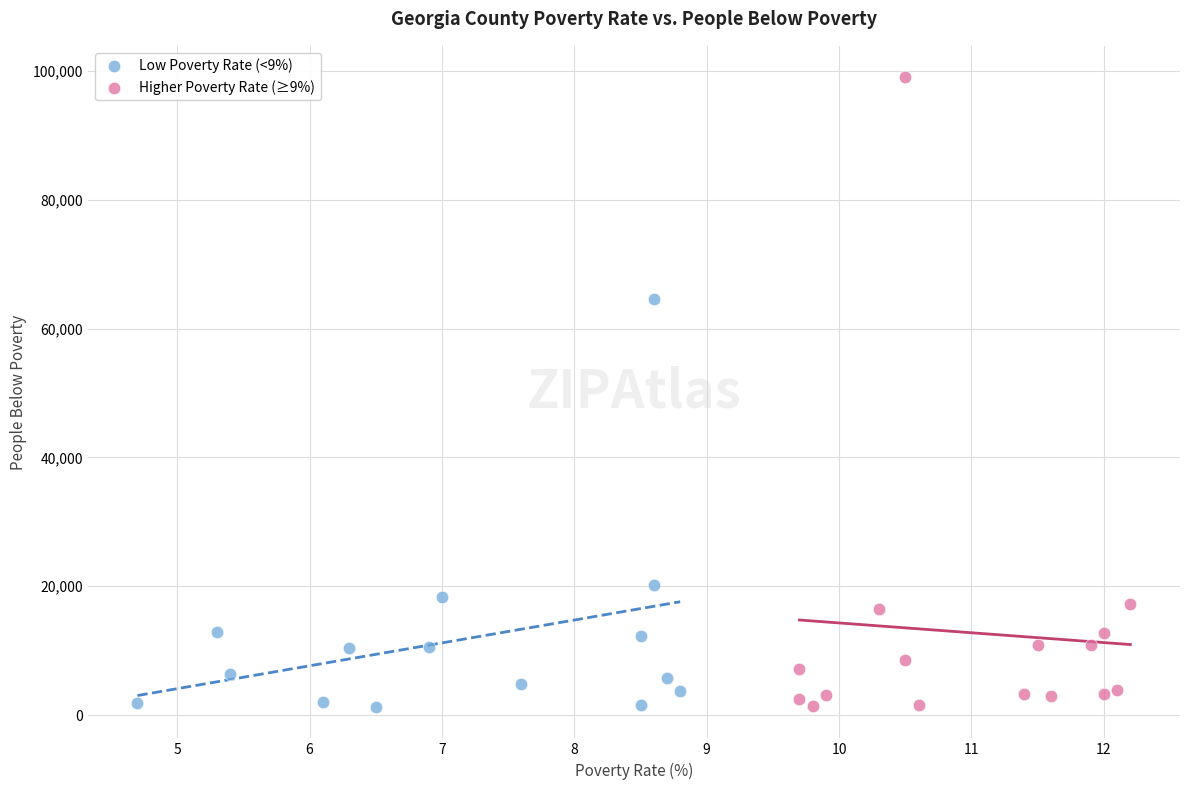

Which series reaches the maximum Y coordinate?

Higher Poverty Rate (≥9%)